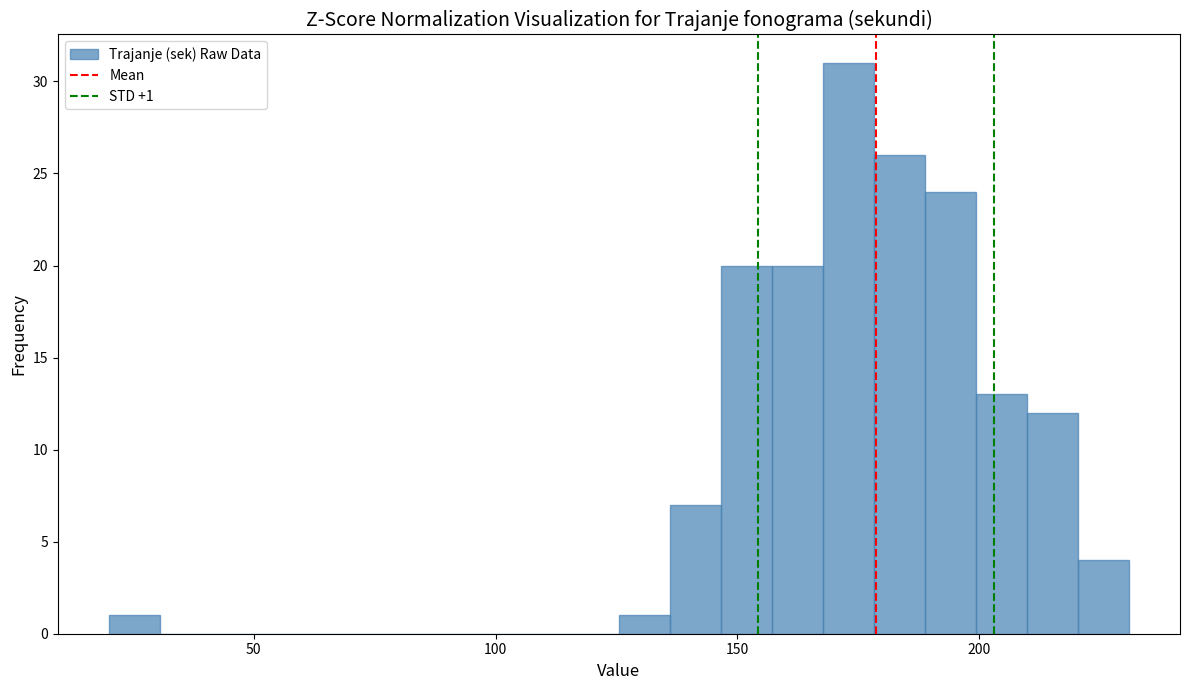

Read against the x-axis, roughly where is the centre of the tallest bar?

175